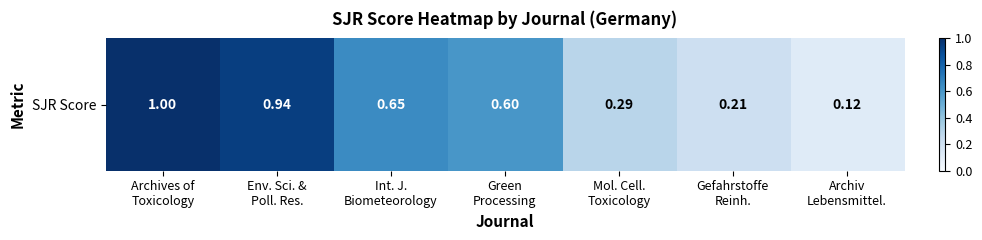

What is the average value?

0.5